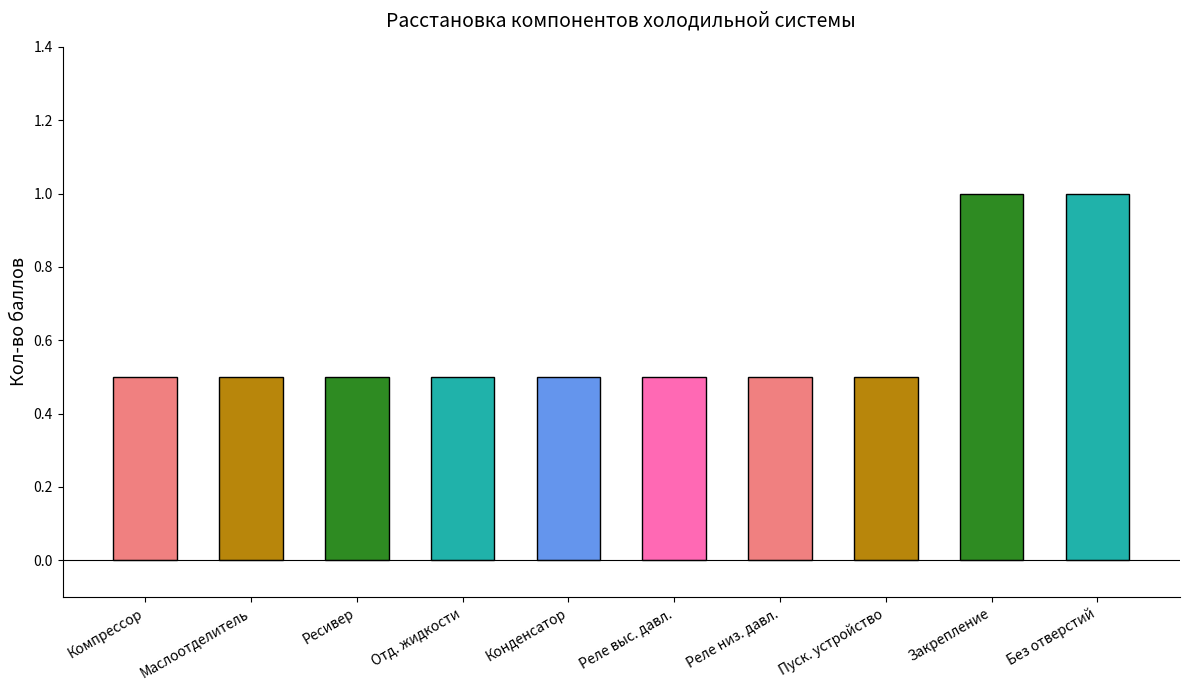

What is the sum of the values at Положение конденсатора and Положение реле высокого давления?

1.0